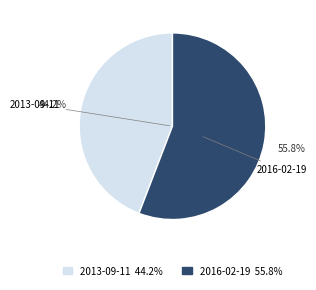

What percentage is the 2016-02-19 slice, to the nearest percent?

56%